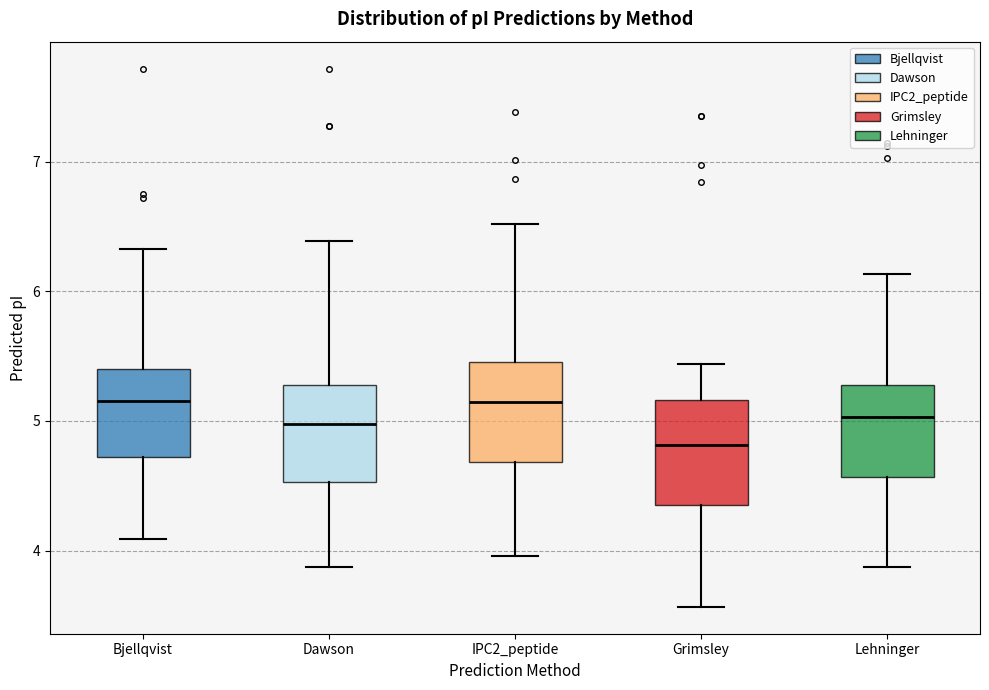

Which box's median line is the lowest?

Grimsley